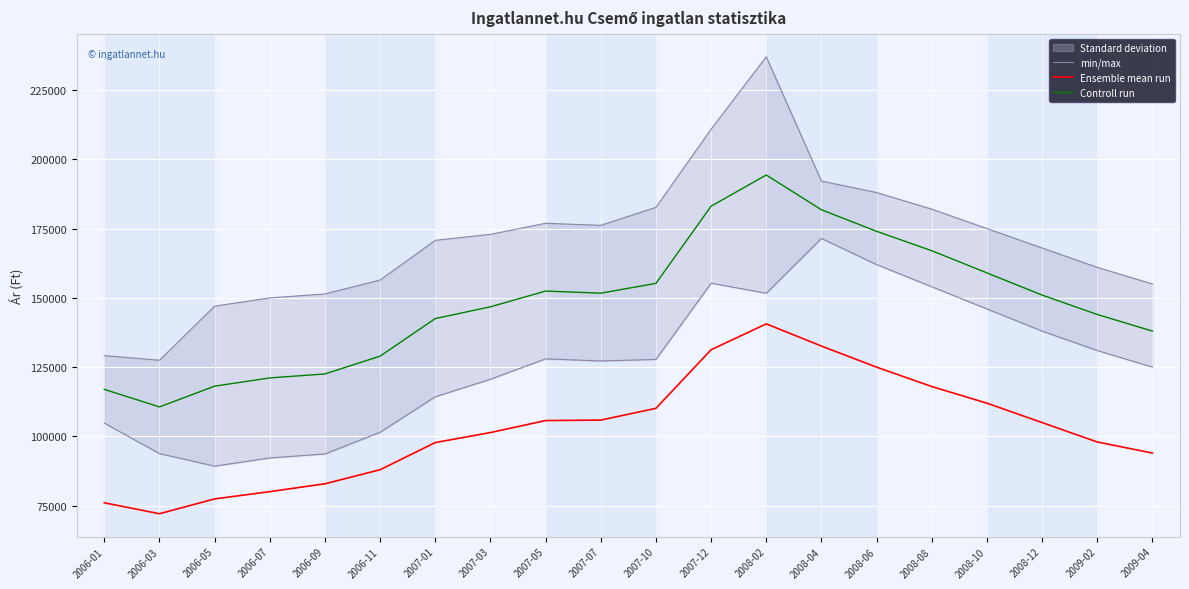

What is the difference between the second highest and minimum values in the Controll run series?

72426